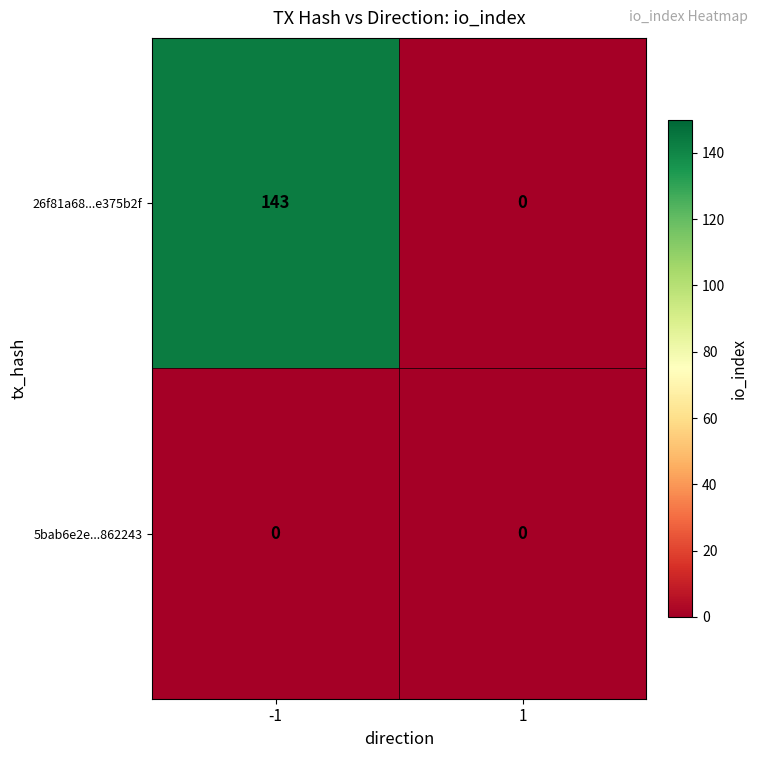

Reading right to left, what are all the values shown in this chart?

26f81a68...e375b2f: 1=0	-1=143
5bab6e2e...862243: 1=0	-1=0